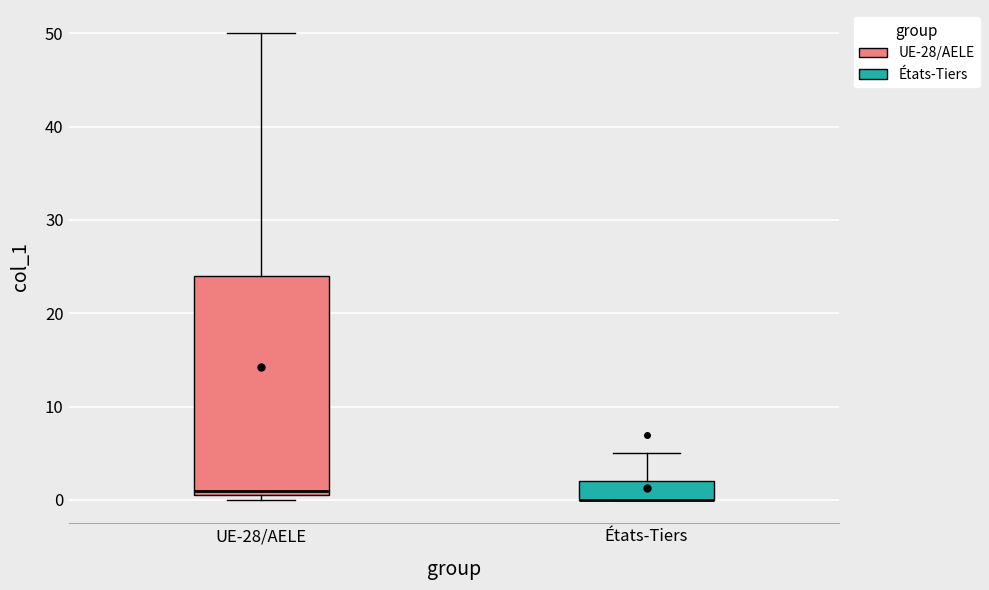

Comparing the boxes themselves (not the whiskers), which one is the tallest?

UE-28/AELE